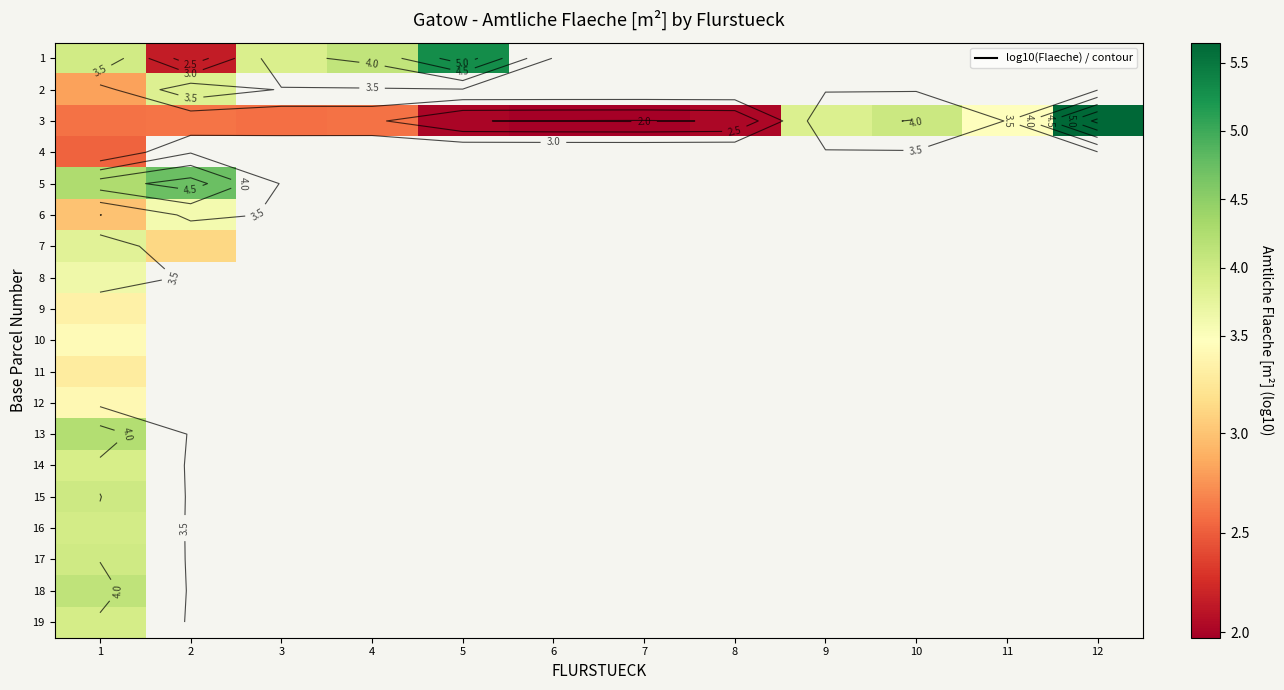

Which category has the lowest value in the 9 series?

1